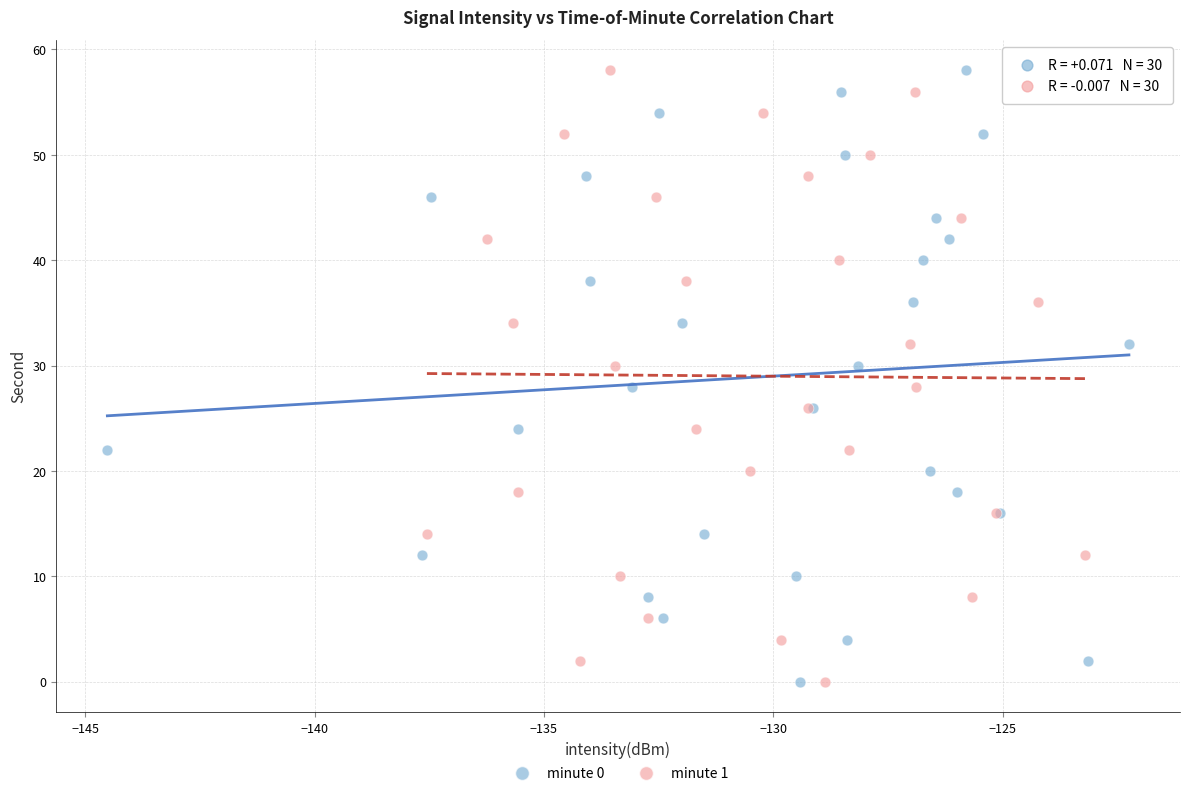

What are all the series names shown in the legend?

minute 0, minute 1